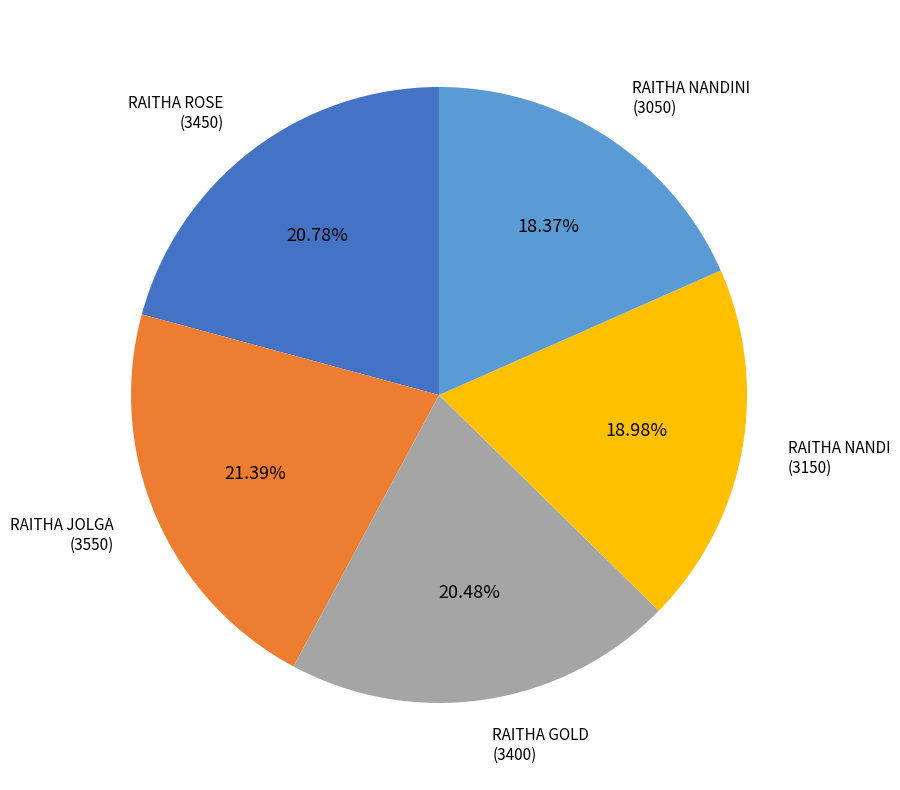

How many segments does this pie chart have?

5